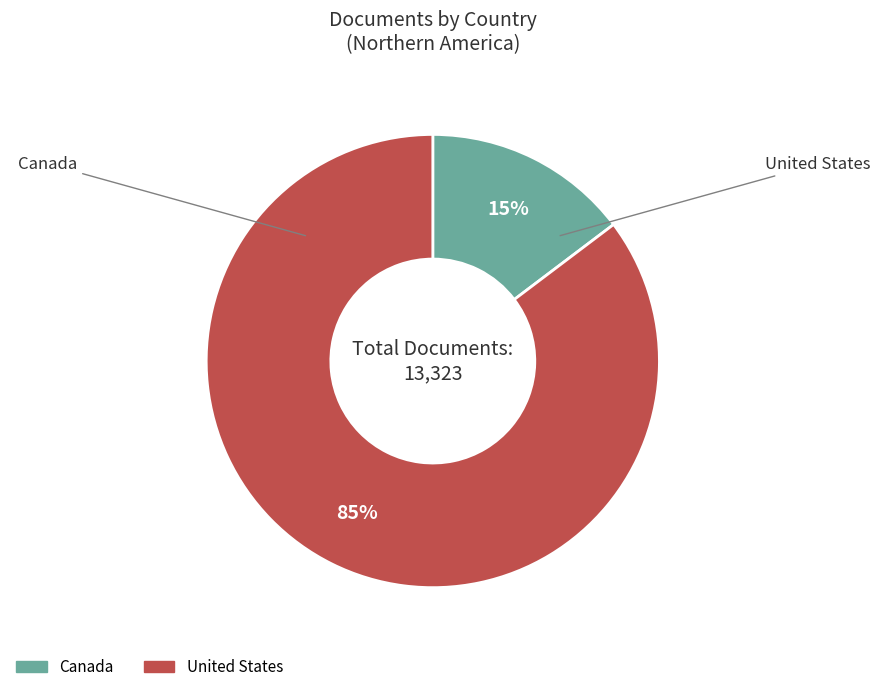

Count the number of slices in the pie.

2